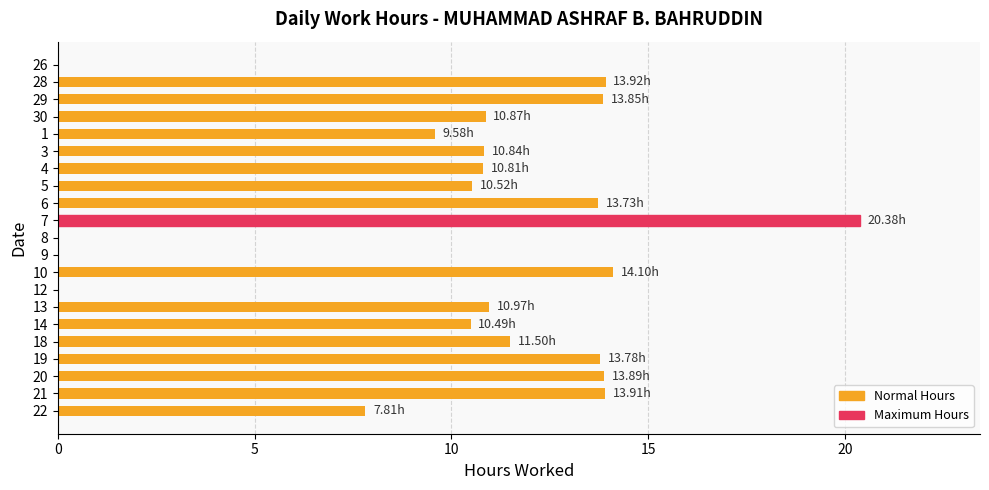

What is the change in value from 3 to 8?

-10.8